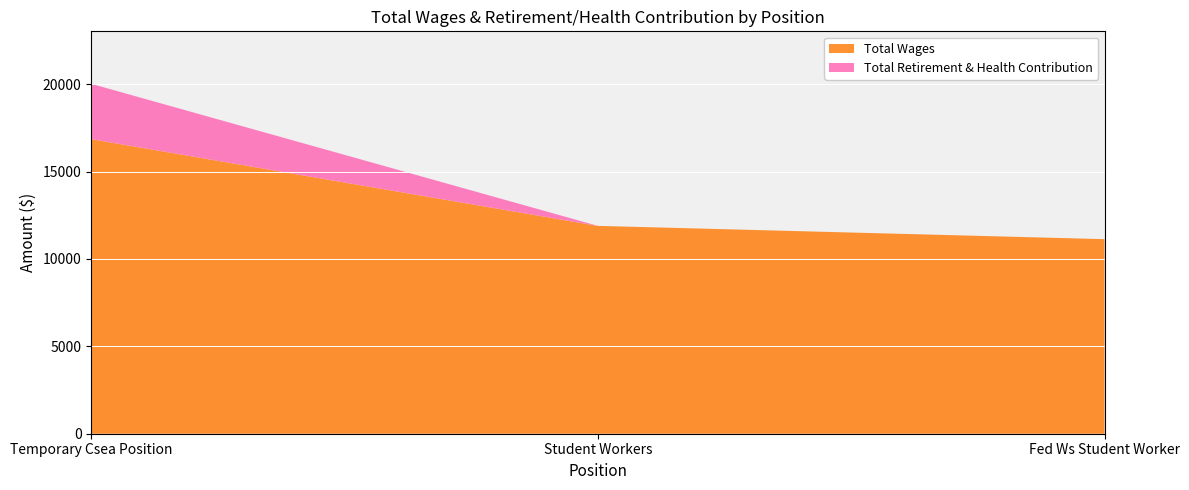

Reading left to right, what are all the values shown in this chart?

Total Wages: 16852	11890	11130
Total Retirement & Health Contribution: 3165	0	0